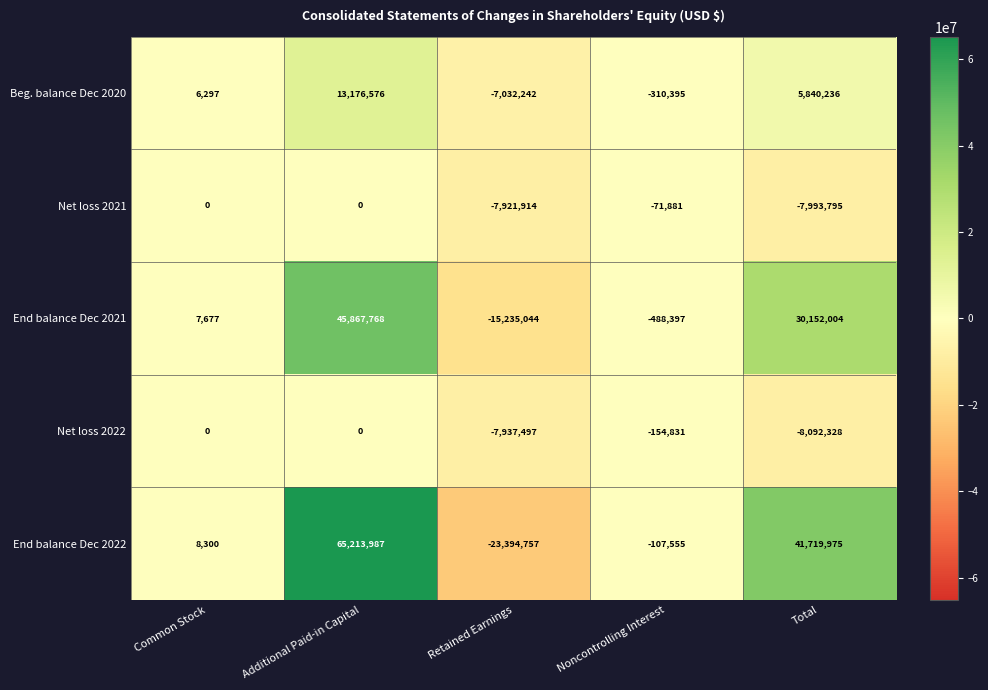

Which series has the largest total across all categories?

End balance Dec 2022